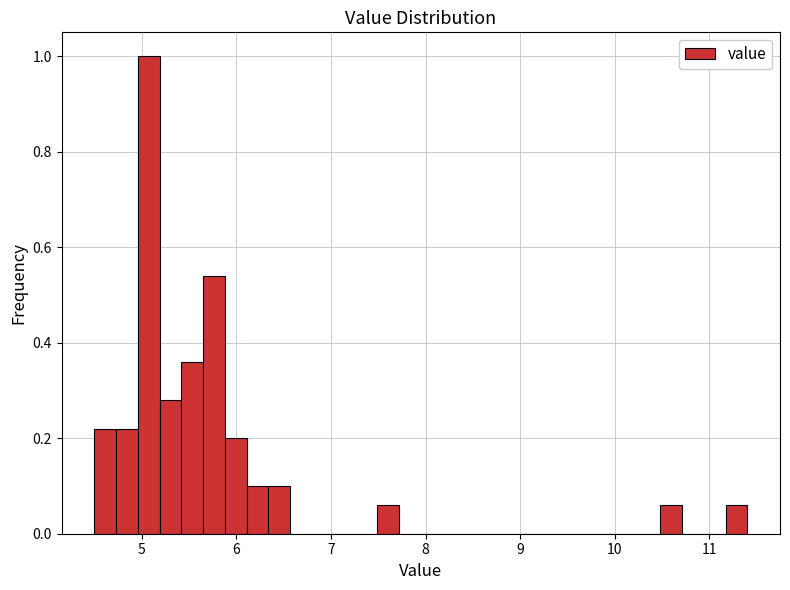

Read against the x-axis, roughly where is the centre of the tallest bar?

5.1